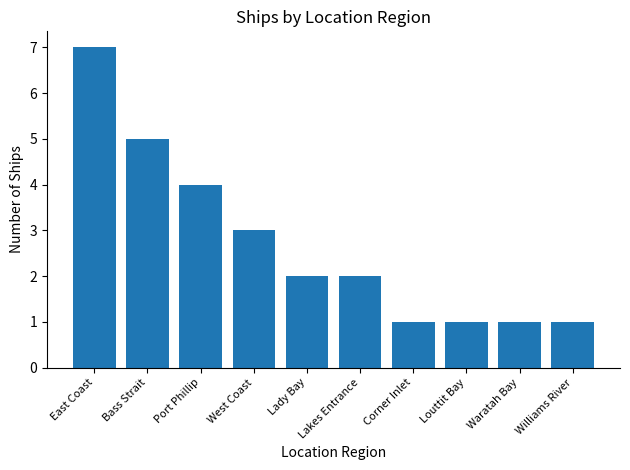

How many bars are there in total?

10